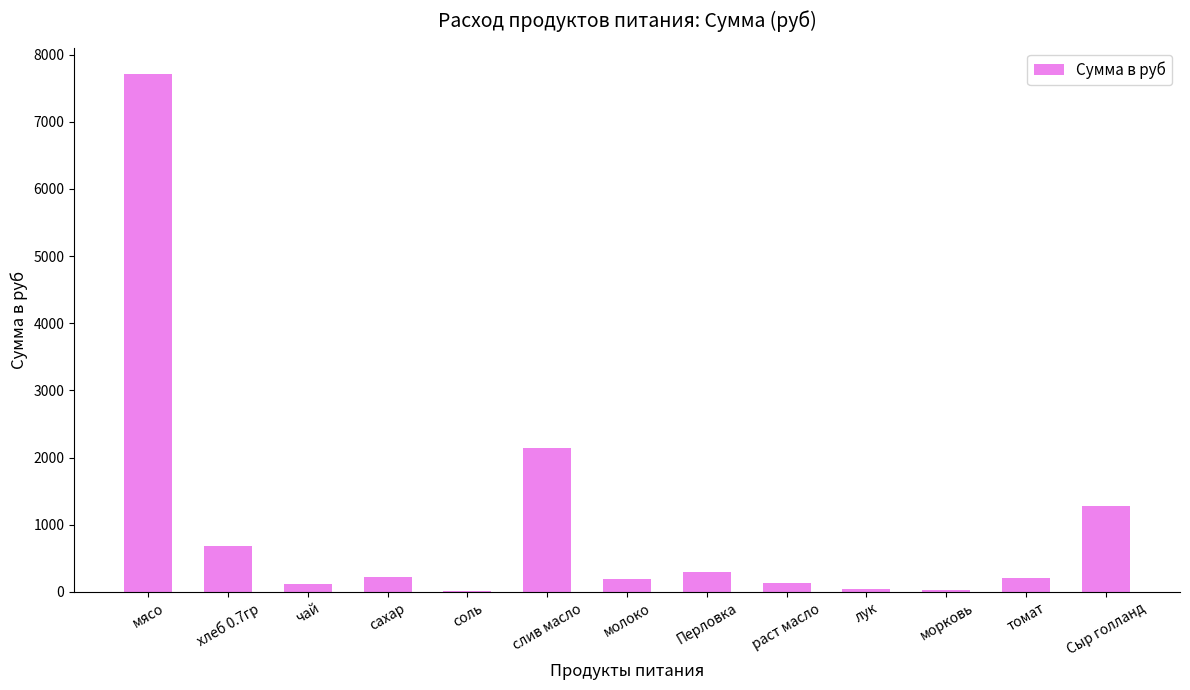

What is the average value?

1006.7